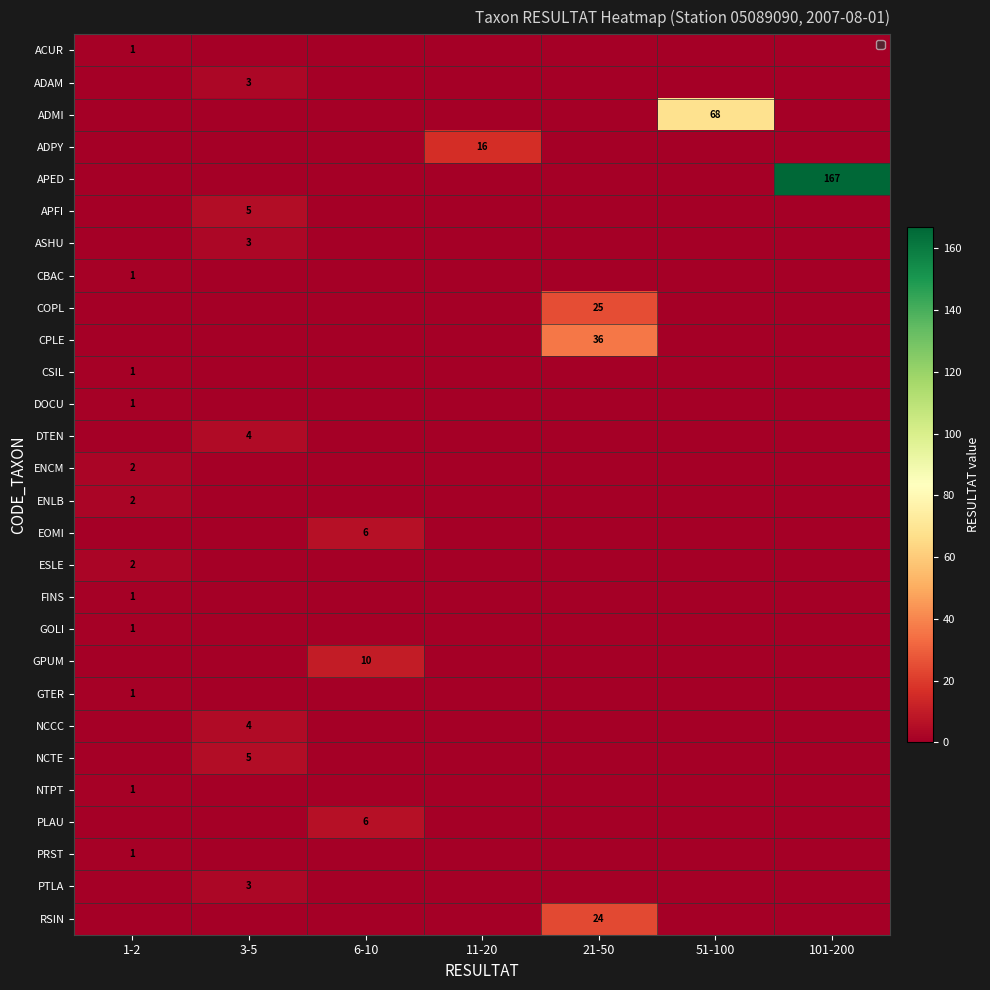

At which category does the chart reach its peak across all series?

101-200